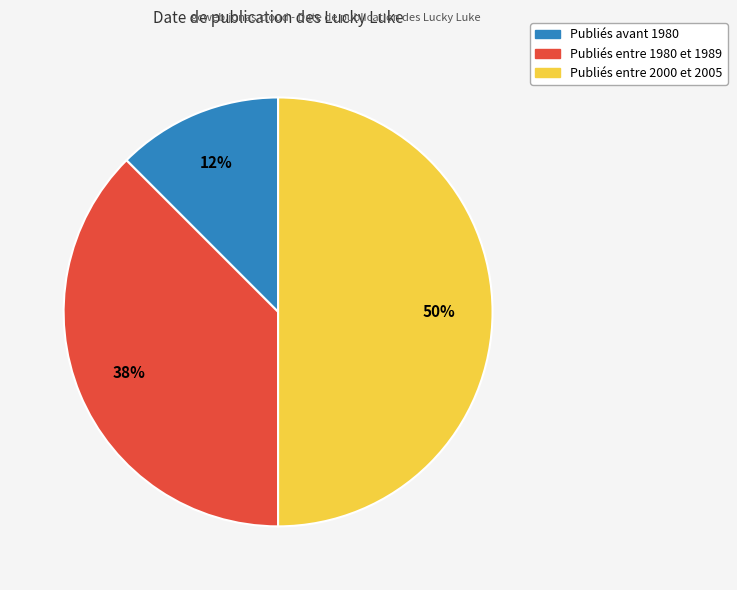

To the nearest percent, what is the average slice percentage?

33%